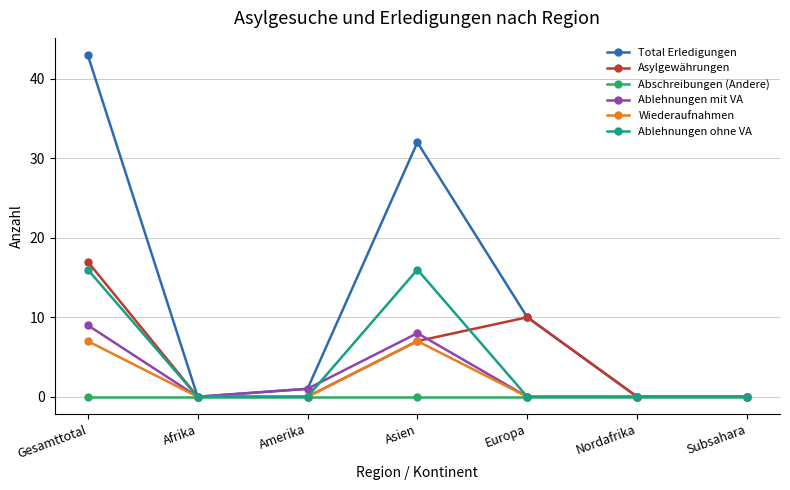

Which series has the widest spread of values?

Total Erledigungen